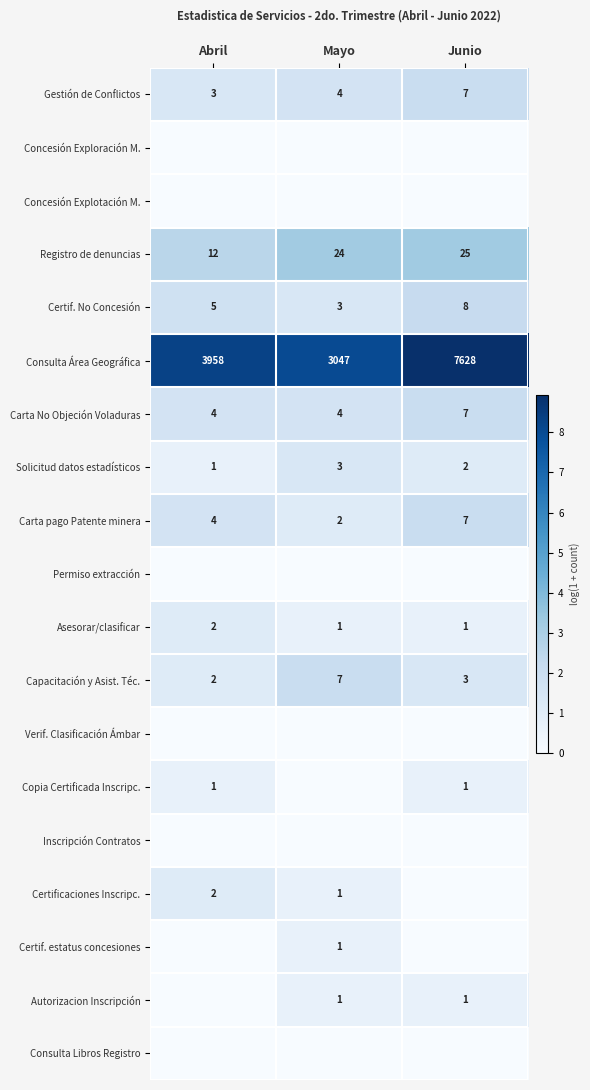

At which label is Registro de denuncias closest to 18?

Abril